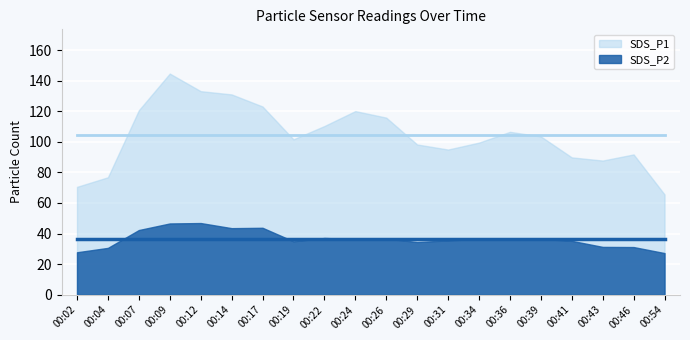

Read the SDS_P2 value at 00:12.

46.9